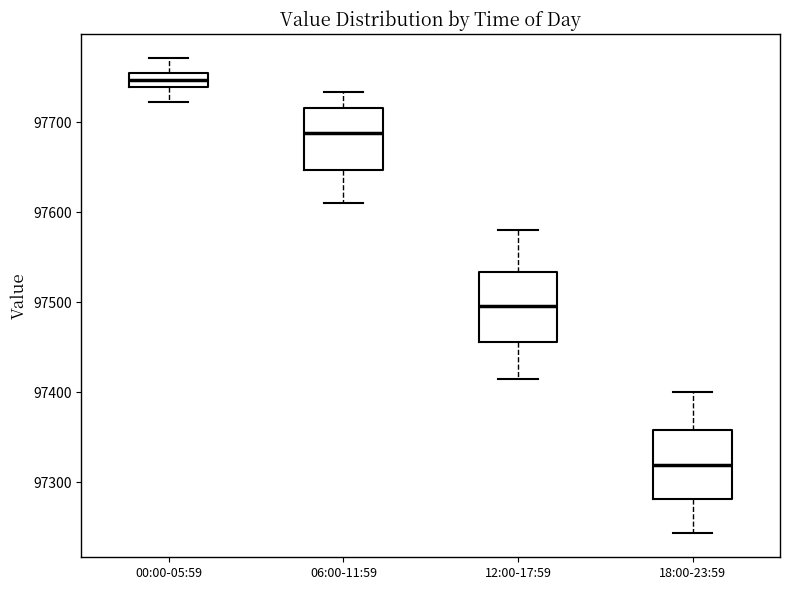

Which box has the highest median line?

00:00-05:59